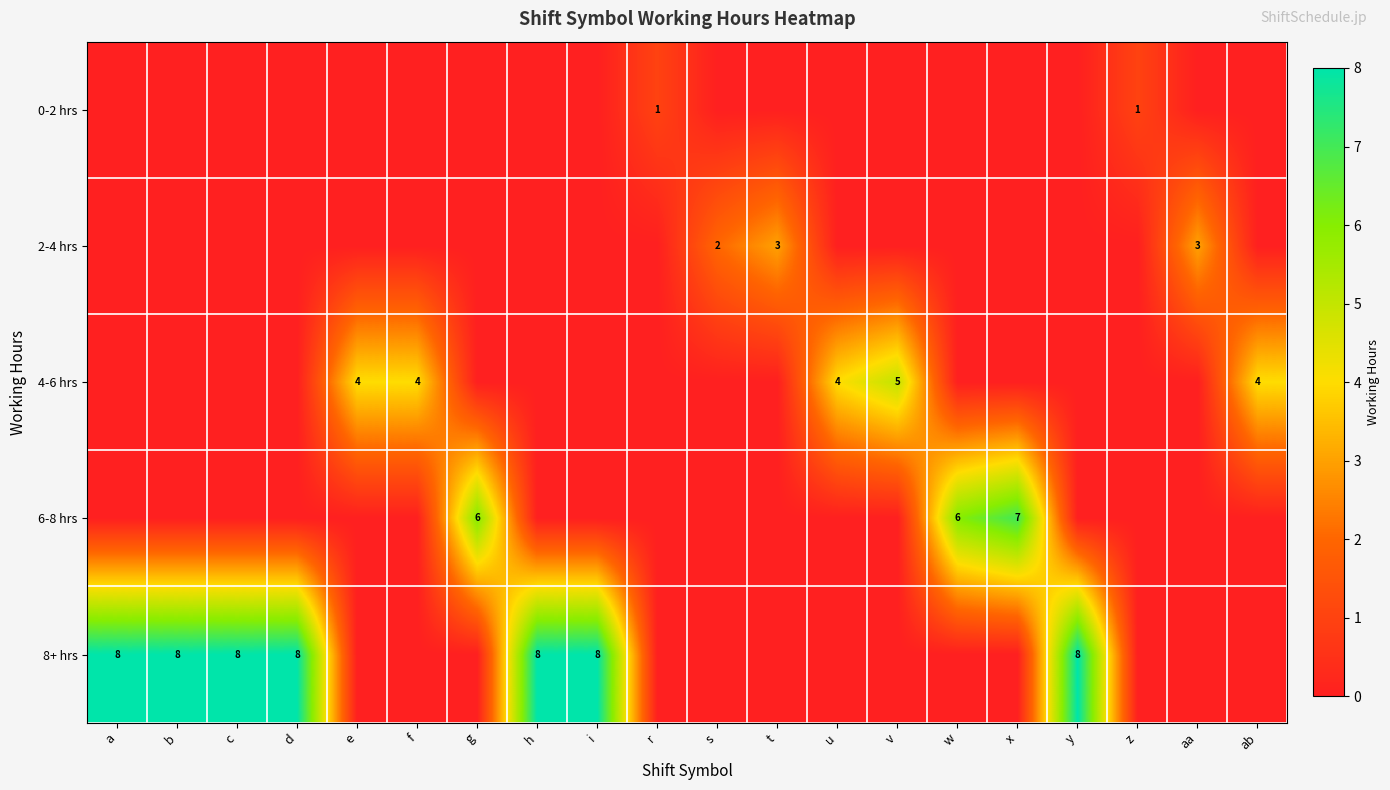

True or false: 2-4 hrs has a value of 1 at t.

False